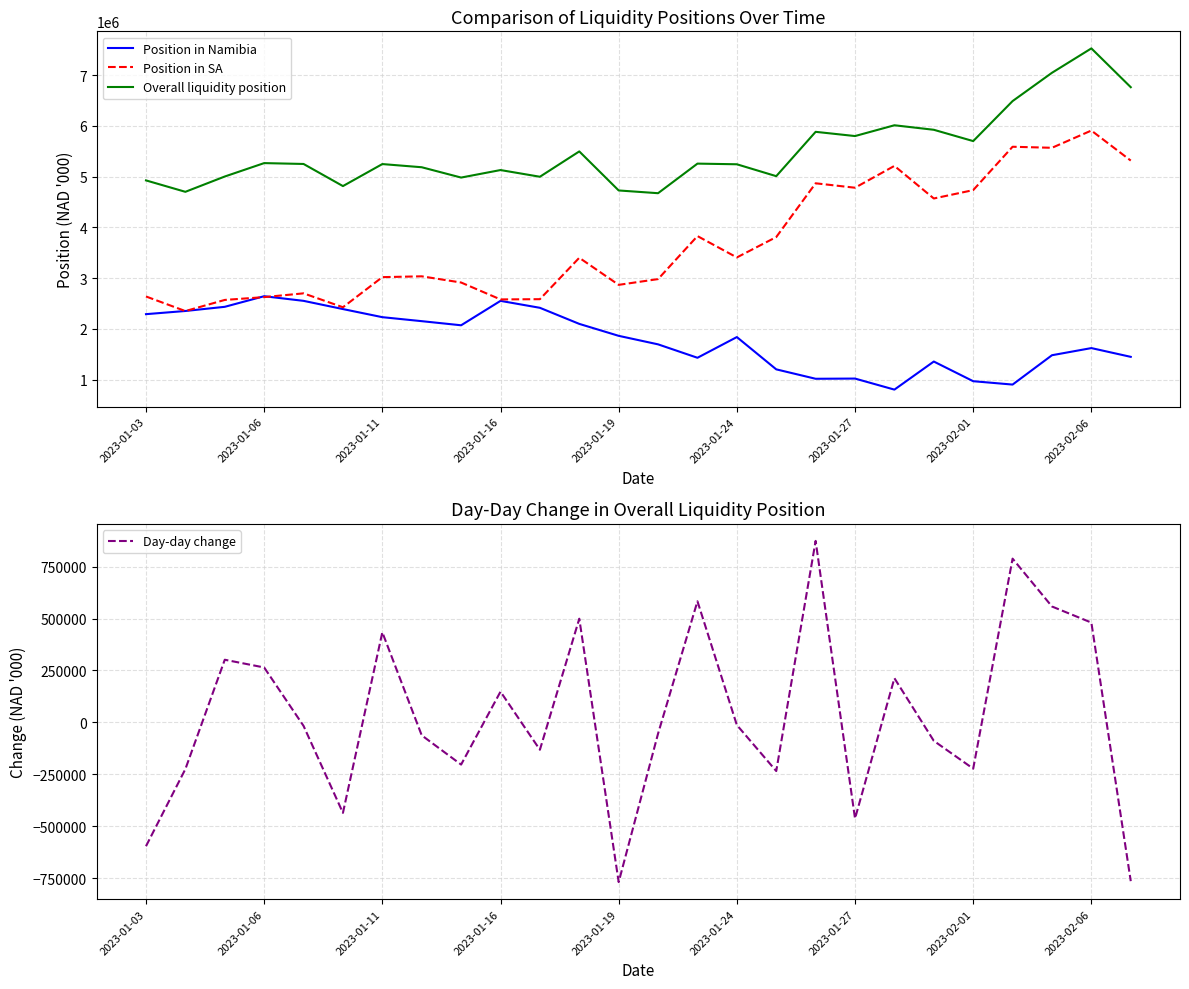

How many interior local peaks does the Position in SA series have?

8